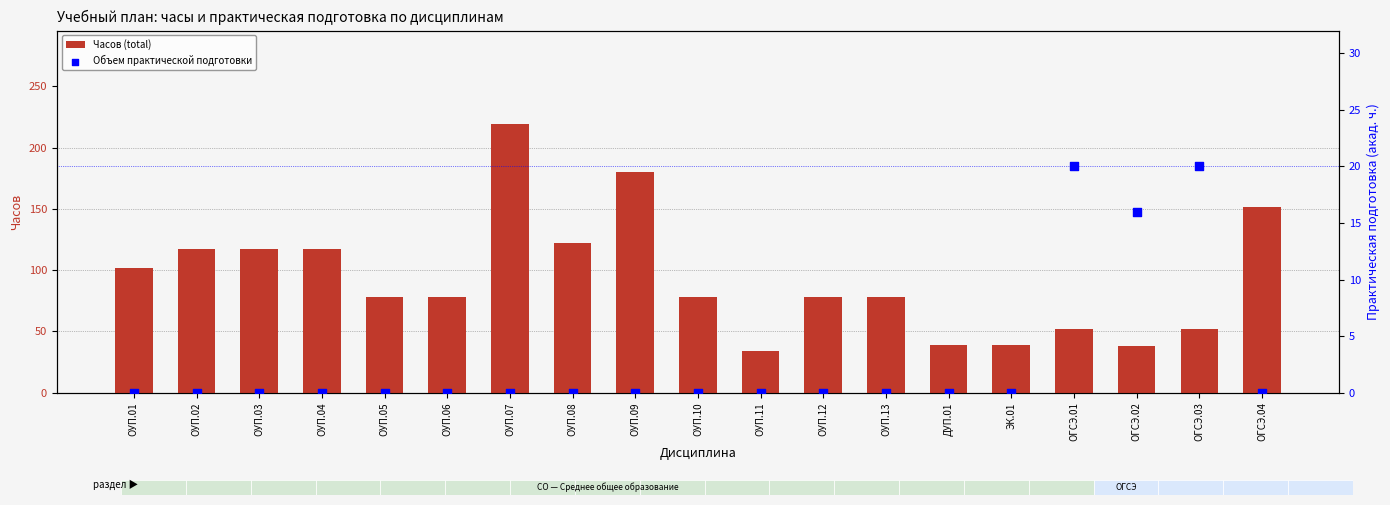

What are all the series names shown in the legend?

Часов (total), Объем практической подготовки